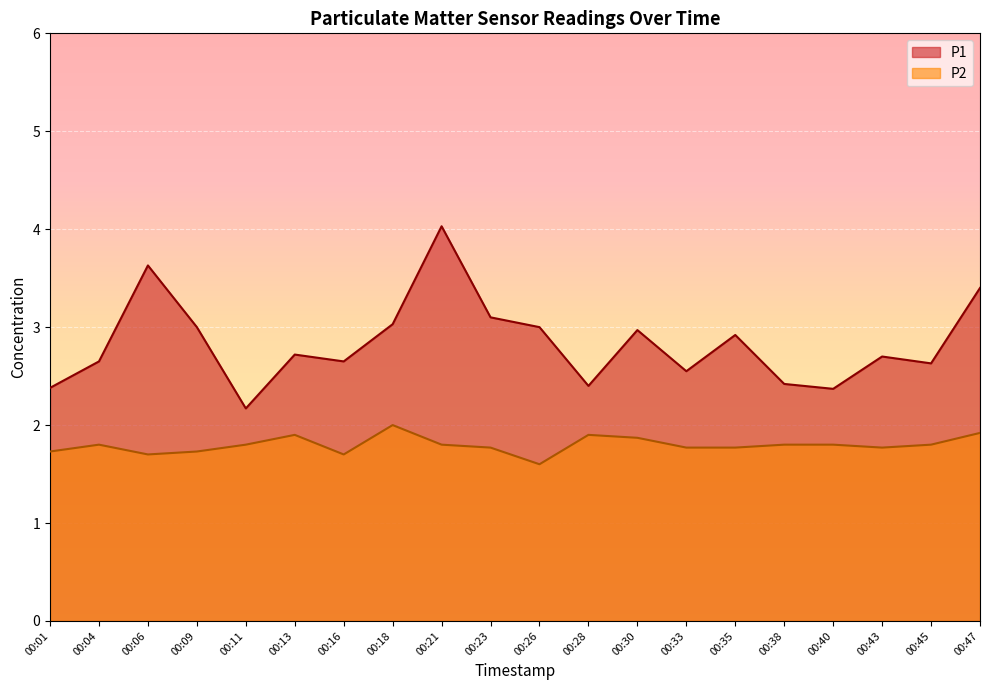

How many lines are shown in the chart?

2